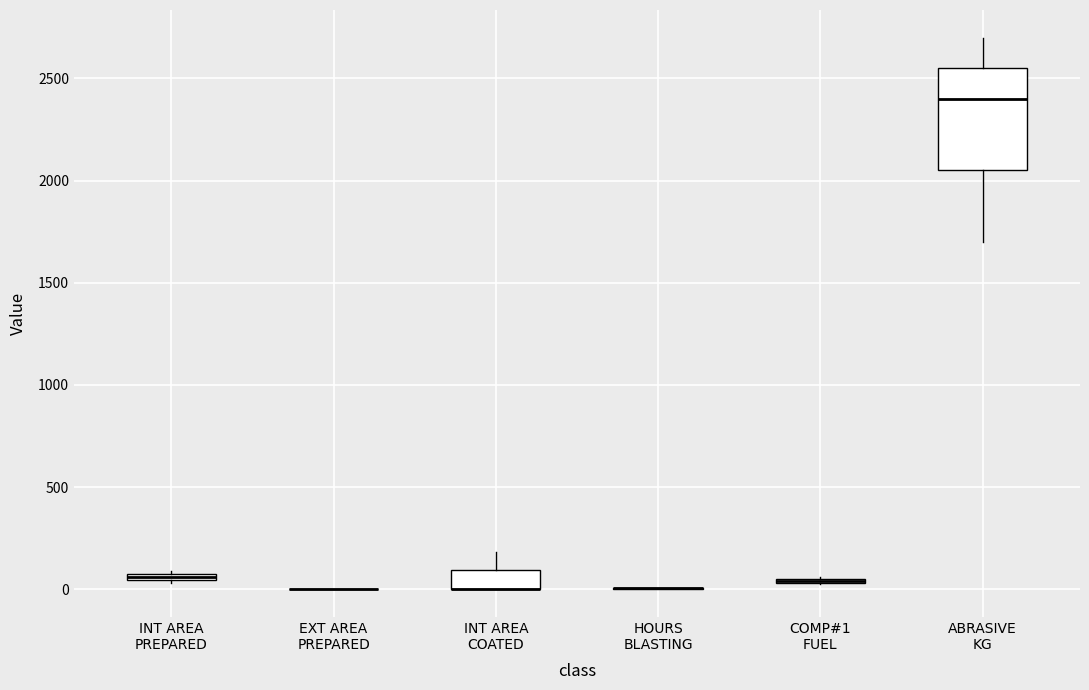

Which box is the tallest, from its lower edge to its upper edge?

ABRASIVE KG